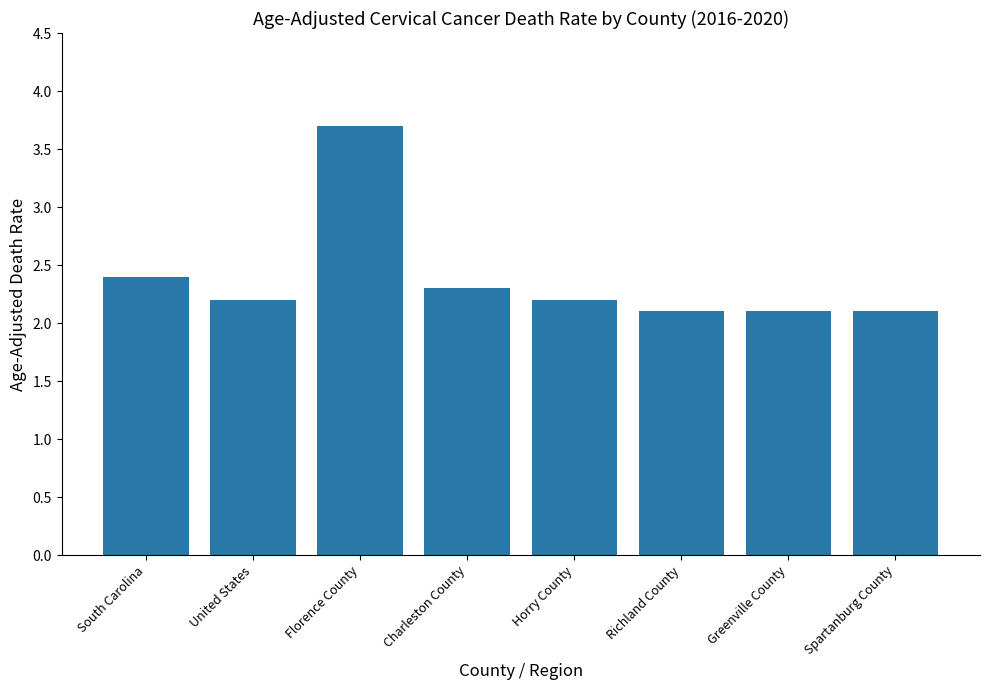

Reading right to left, transcribe all the data shown in this chart.

Spartanburg County=2.1	Greenville County=2.1	Richland County=2.1	Horry County=2.2	Charleston County=2.3	Florence County=3.7	United States=2.2	South Carolina=2.4